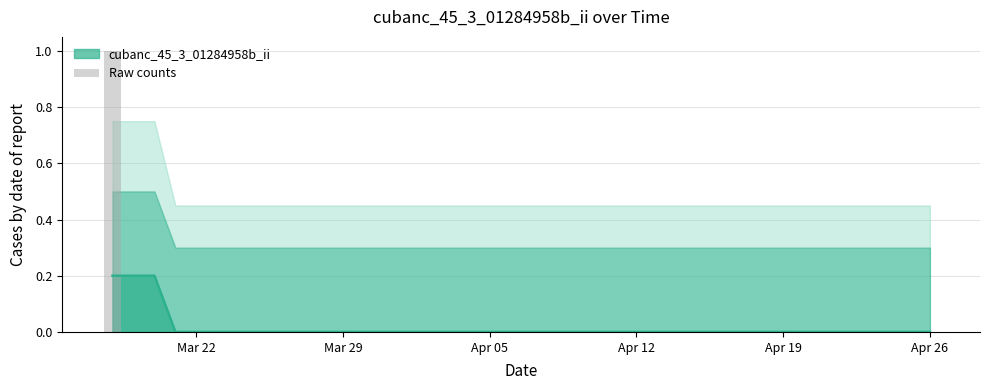

How many values are between 0 and 1?

40